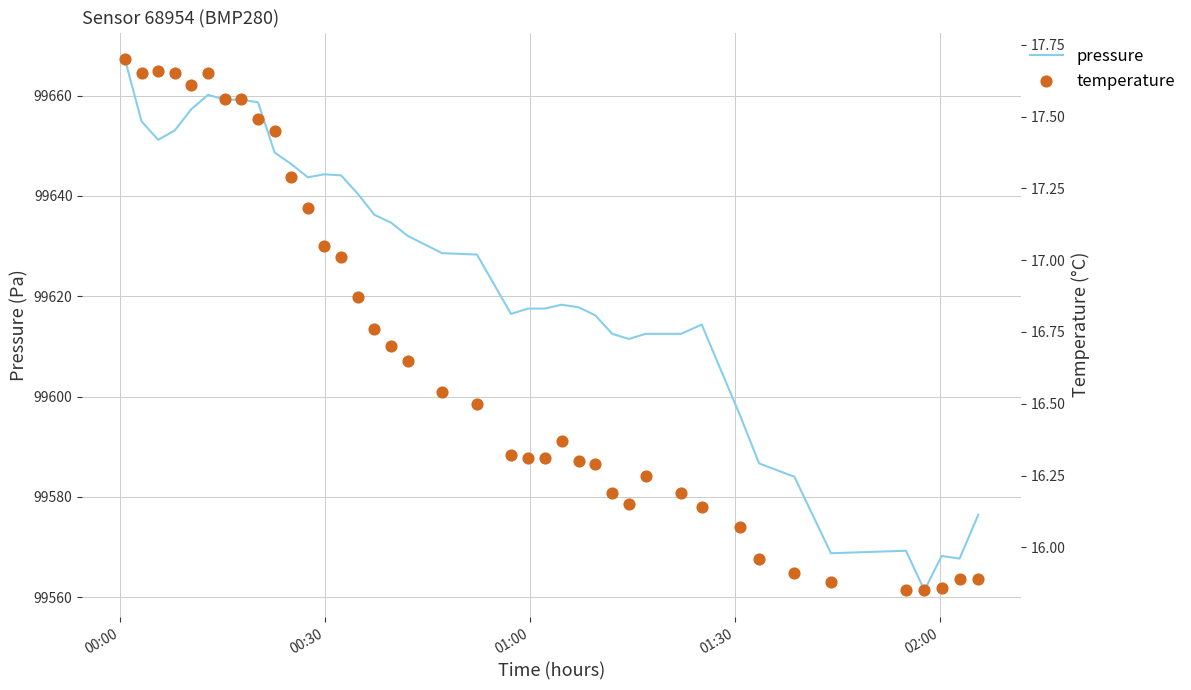

At which category is the sum across all series the highest?

00:00